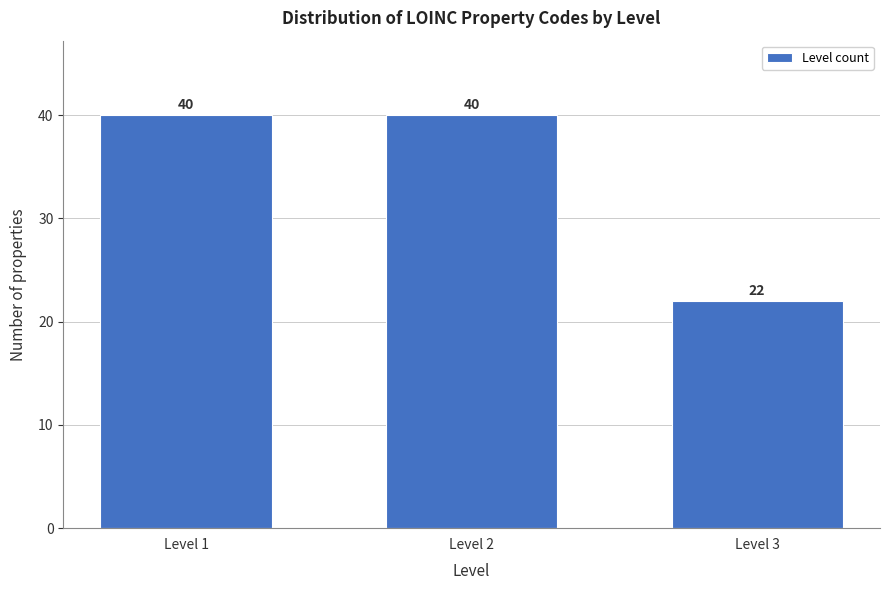

Reading right to left, list all the values displayed in this chart.

Level 3=22	Level 2=40	Level 1=40